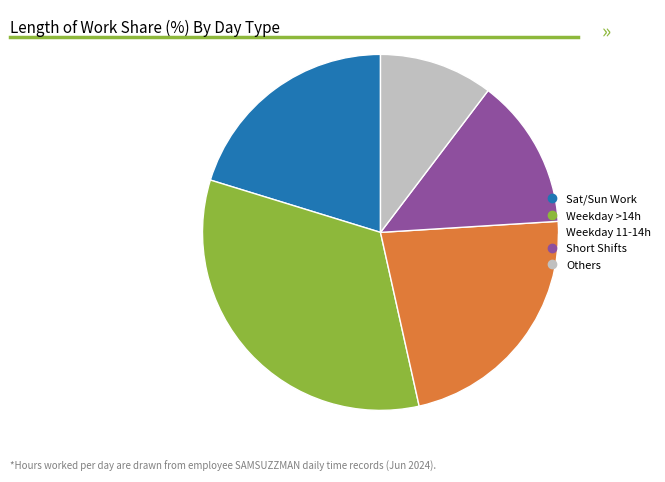

Is there any slice that represents more than half of the pie?

No